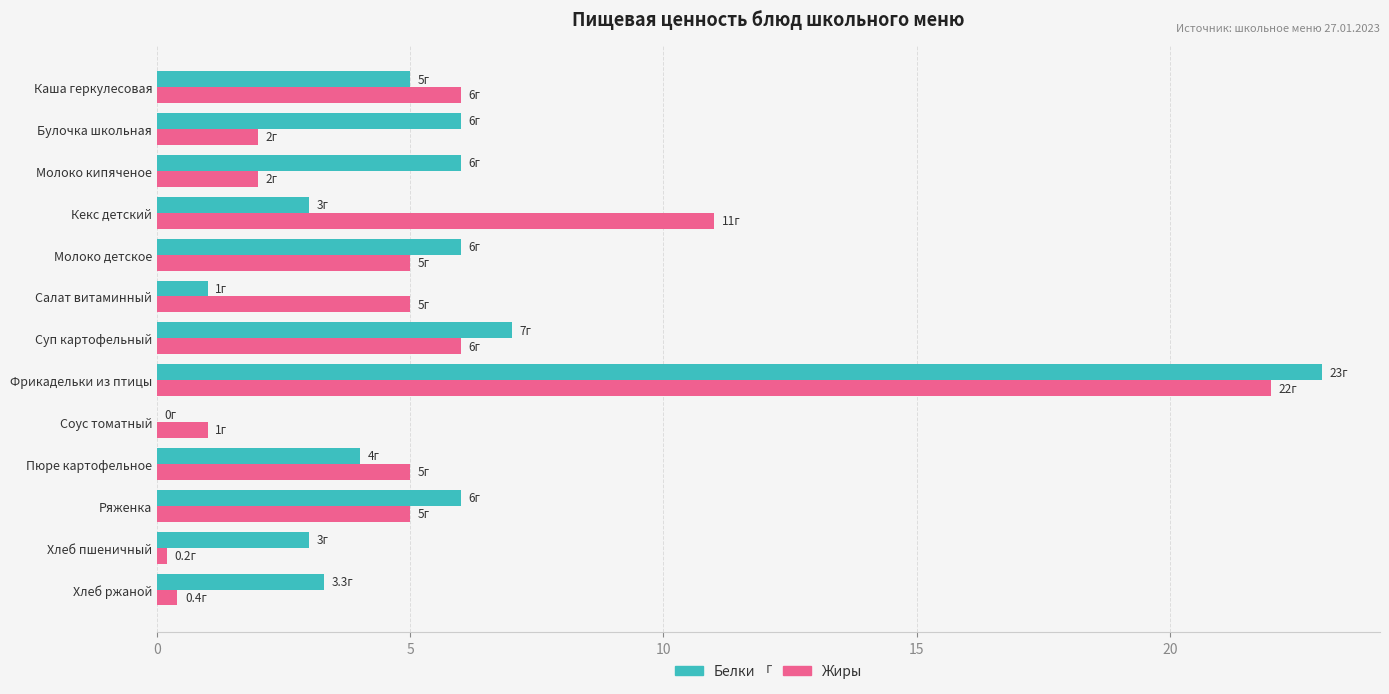

What is the sum of all Жиры values?

70.6